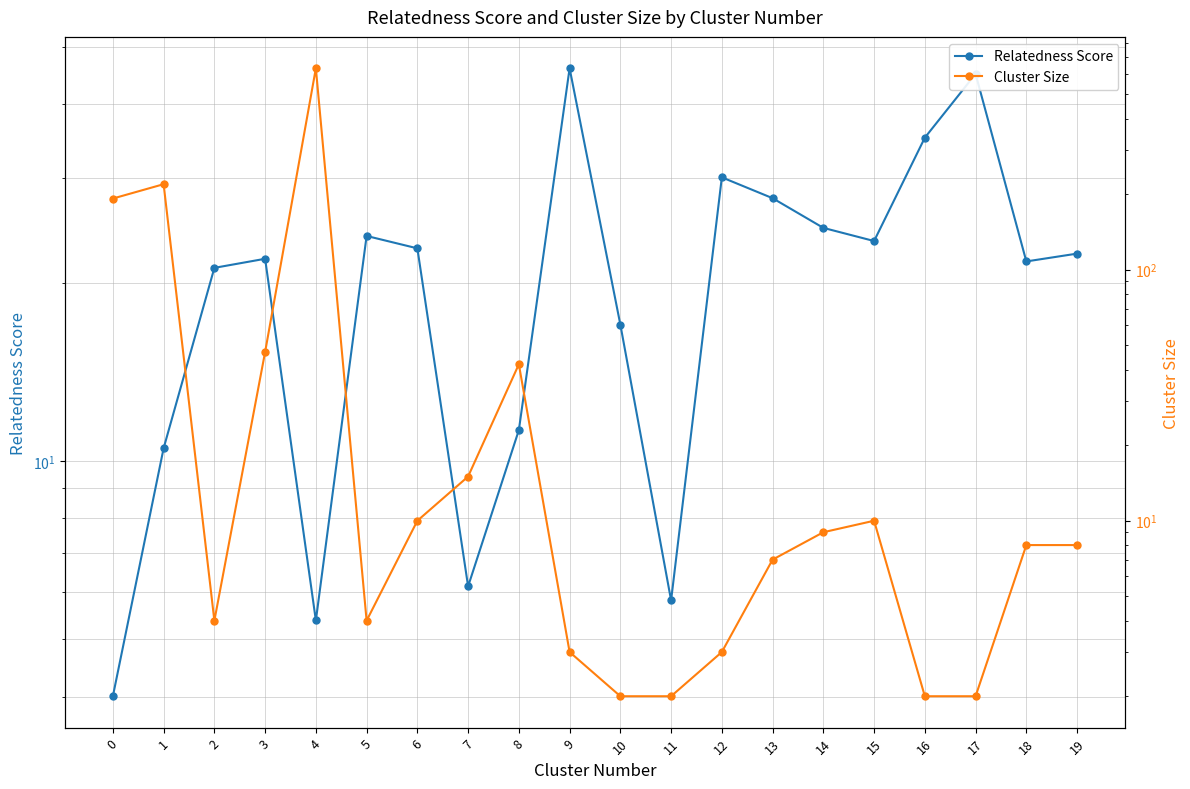

What is the sum of all Cluster Size values?

1223.0